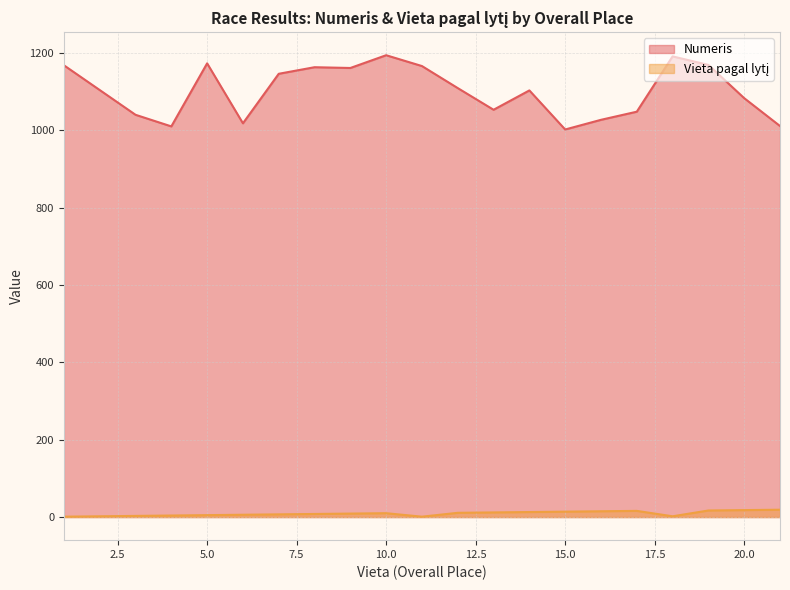

What is the minimum value shown in the chart?

1